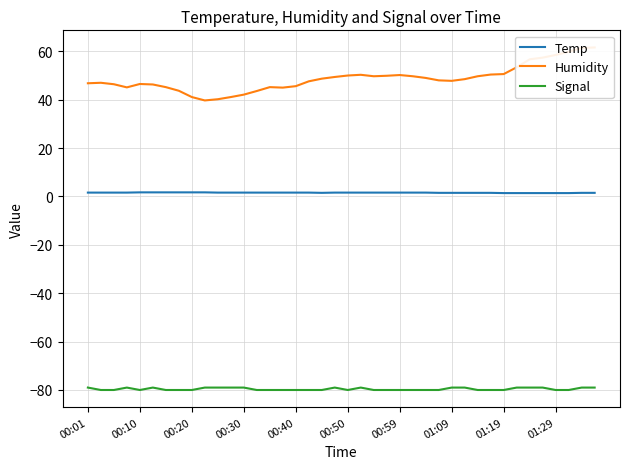

At which category is the sum across all series the highest?

39